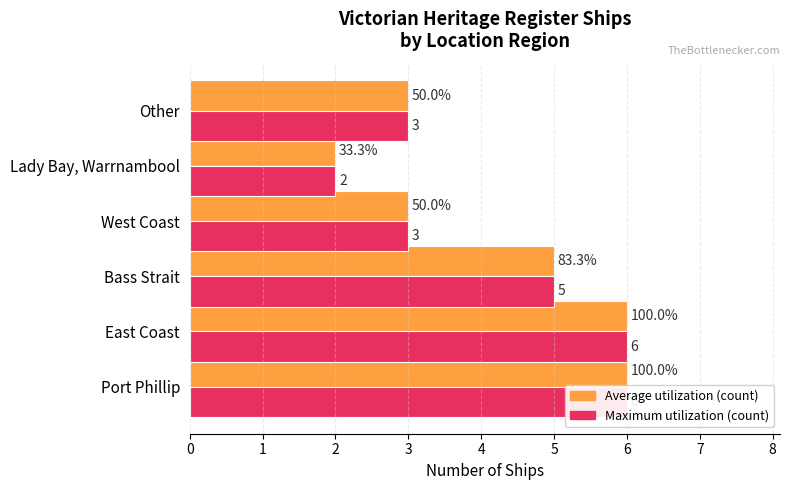

What is the difference between the maximum and minimum values in the Max per region series?

4